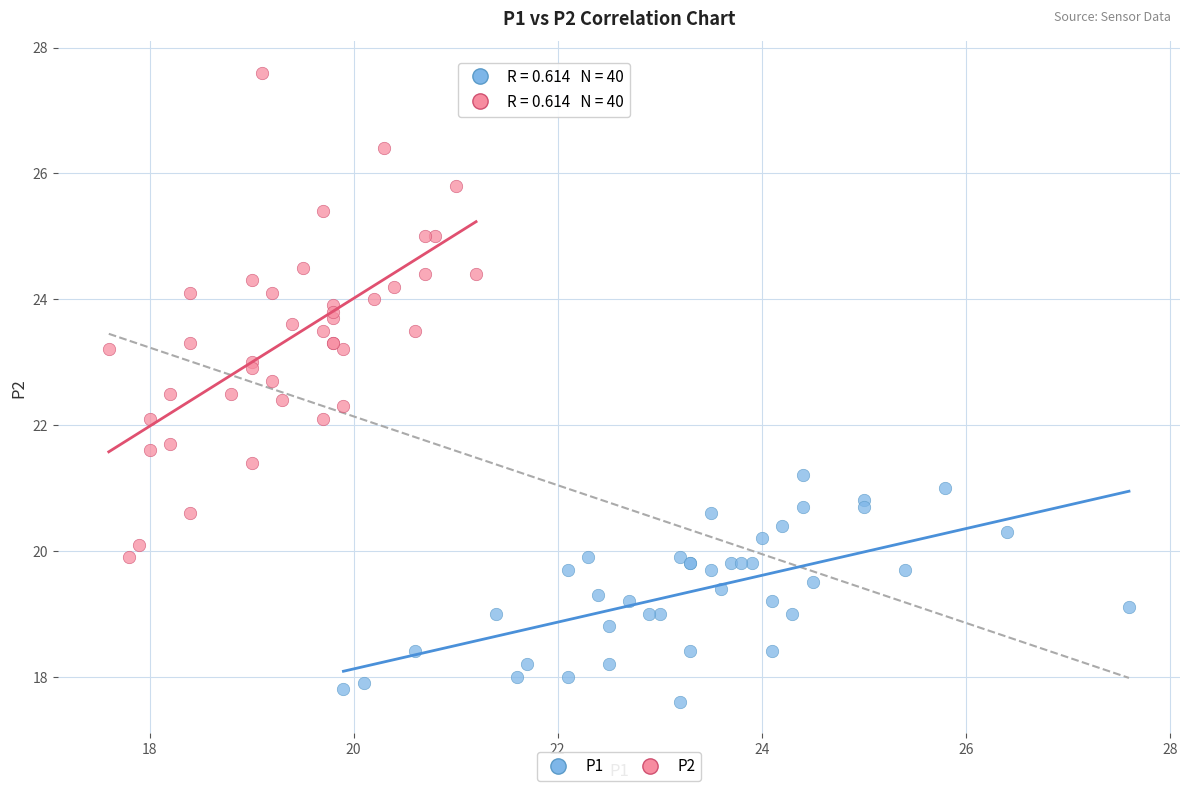

Which series has the widest spread of Y values?

P2